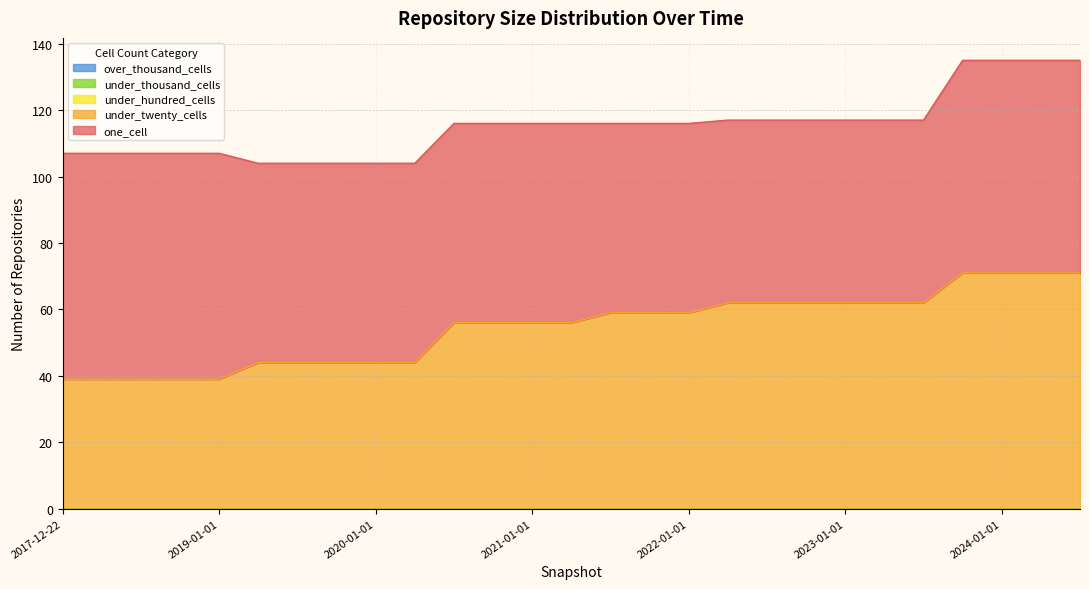

Between 2021-04-01 and 2023-01-01, which series saw the biggest shift?

under_twenty_cells